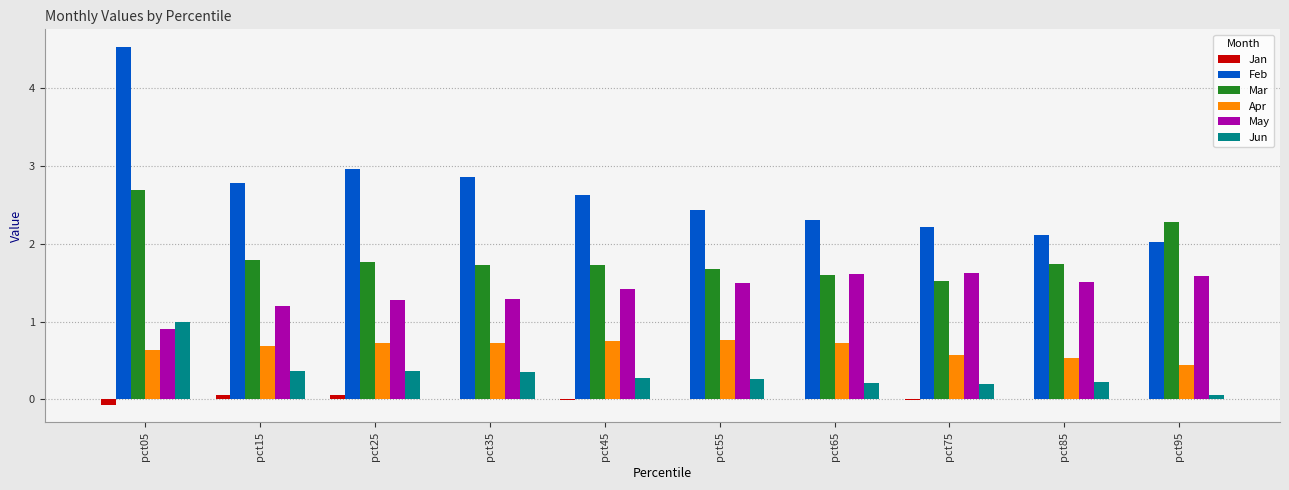

Which category has the highest value in the Feb series?

pct05